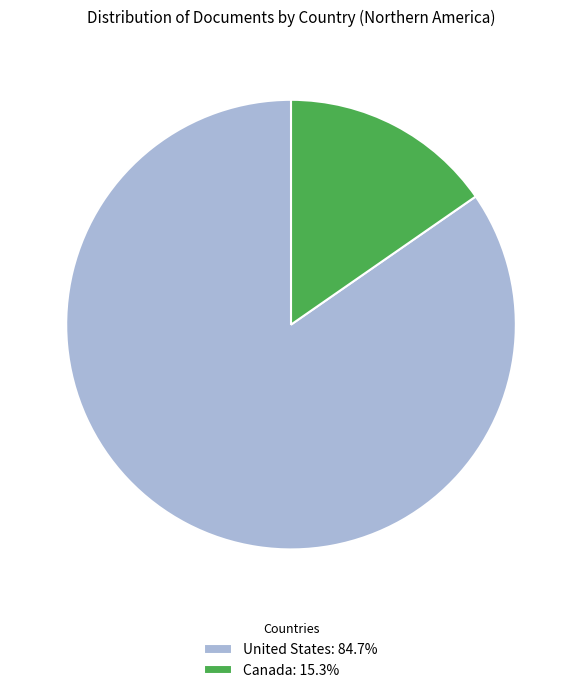

The United States slice represents 85% of the pie. True or false?

True